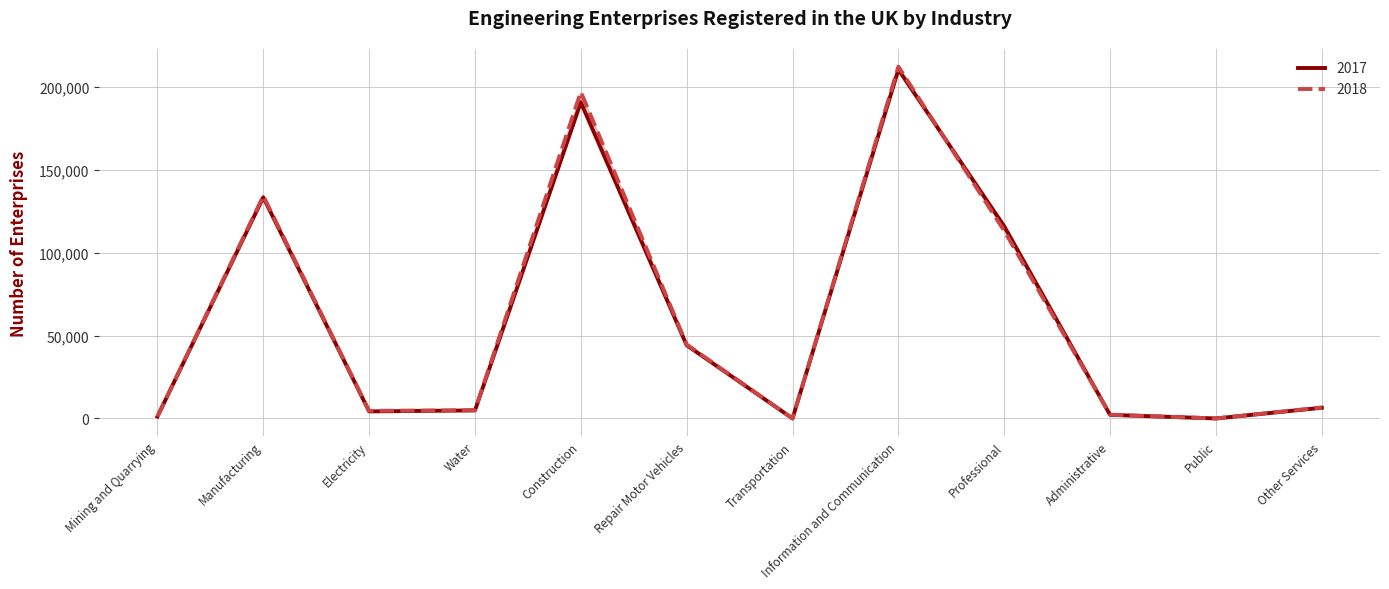

At which category does 2018 reach its first local valley?

Electricity